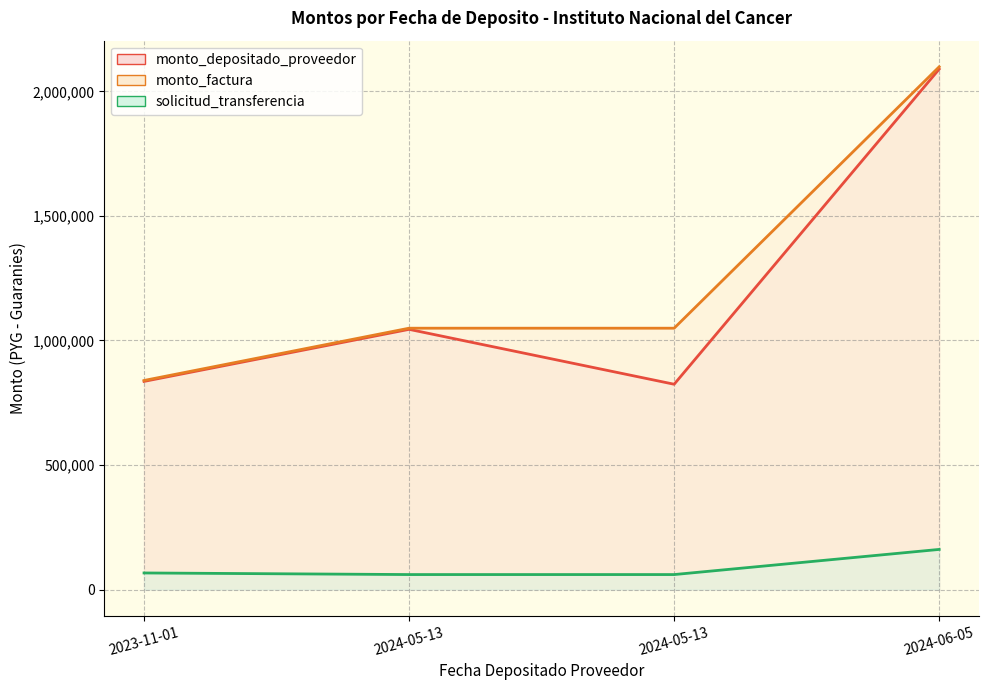

Is the value of solicitud_transferencia at 2024-05-13 greater than the value of monto_depositado_proveedor at 2024-05-13?

No